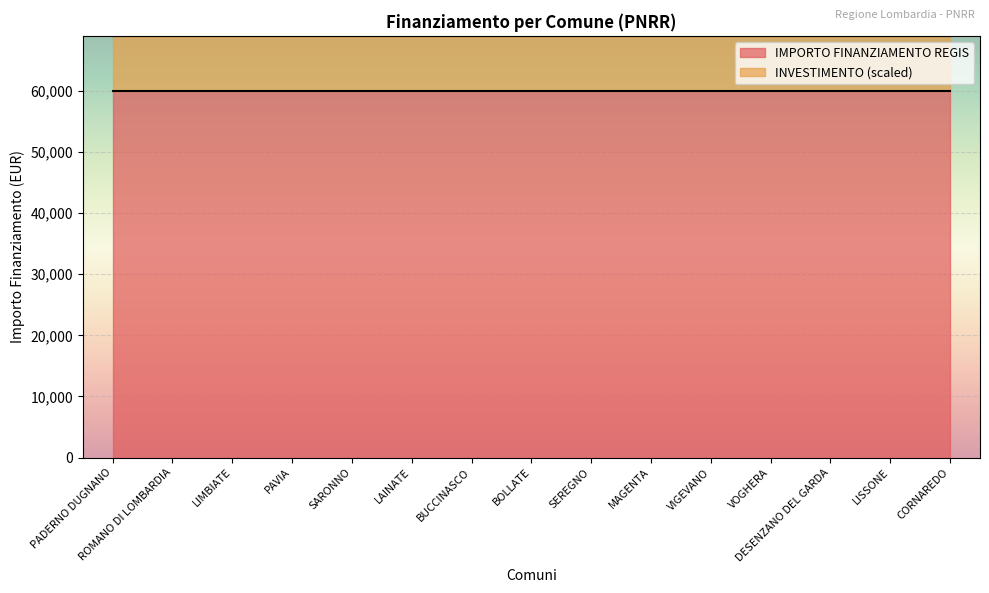

True or false: INVESTIMENTO has a value of 2.5 at CORNAREDO.

False